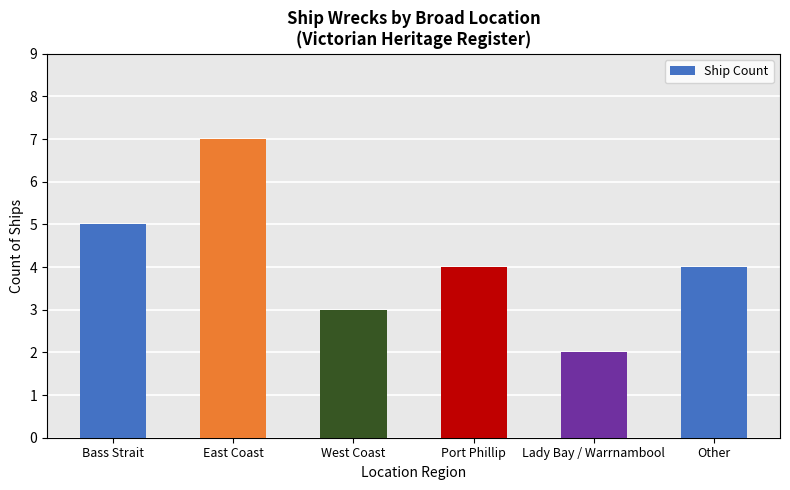

Which has a higher value, East Coast or Lady Bay / Warrnambool?

East Coast